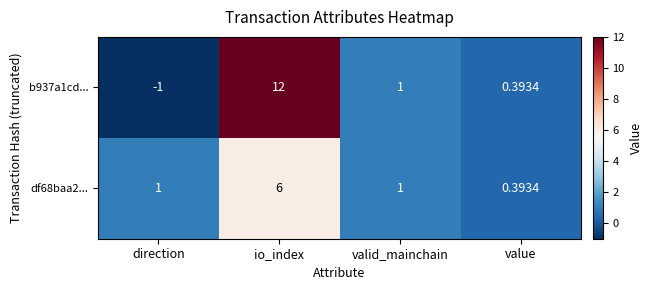

Where is b937a1cd... nearest to the value 5?

valid_mainchain